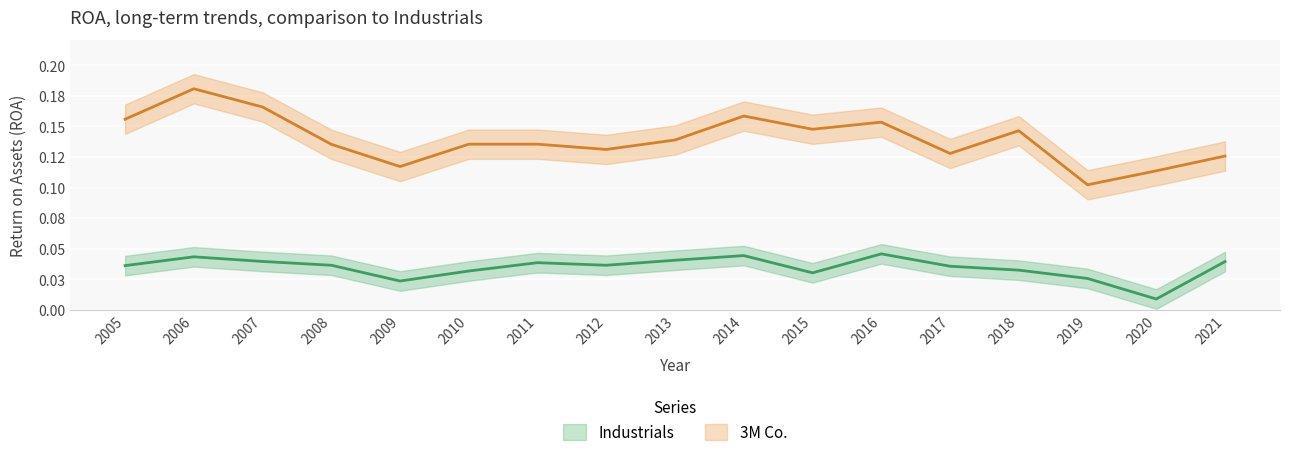

Where is the first local minimum for 3M Co.?

2009